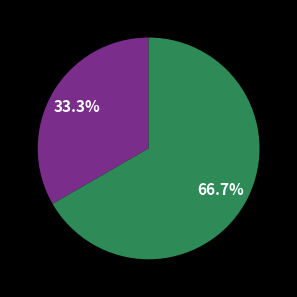

Does any single category account for the majority?

Yes